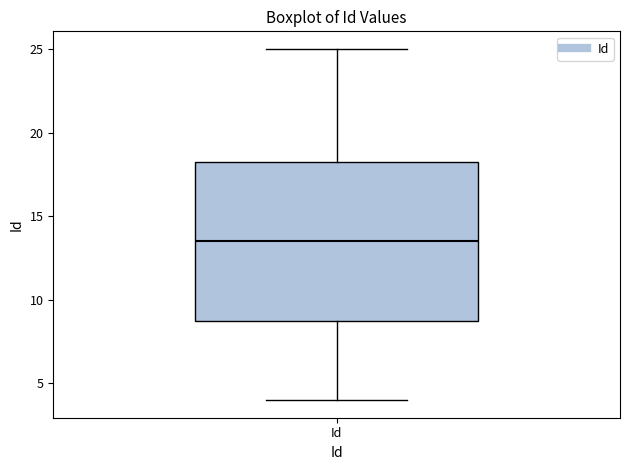

Transcribe this box plot: give where the median line is, the range the box spans, and where the two whiskers end, as read against the y-axis. The values are not printed on the chart, so give them approximately, as read against the axis.

median 13.5, box 9.0 to 18.5, whiskers 4.0 to 25.0